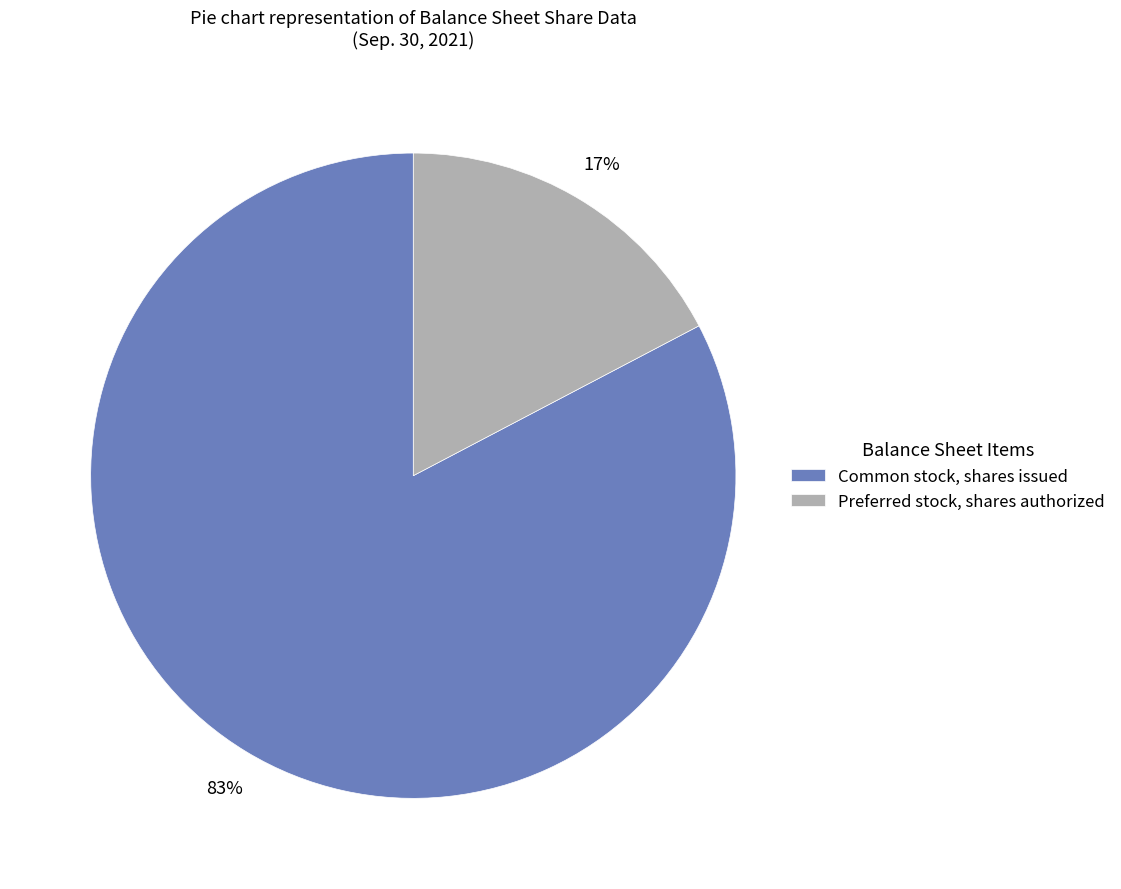

To the nearest percent, what is the combined percentage of Common stock, shares issued and Preferred stock, shares authorized?

100%